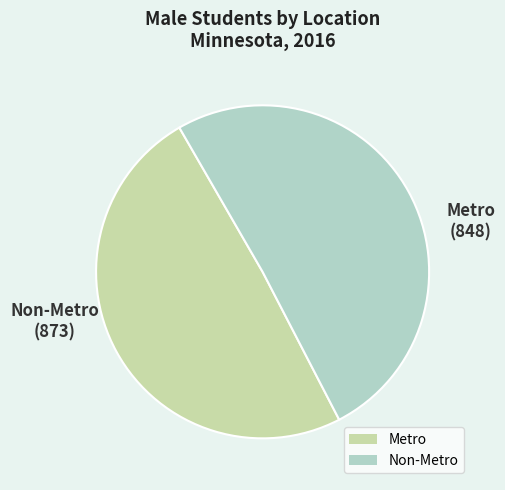

Is it true that Metro is 49% of the pie?

True